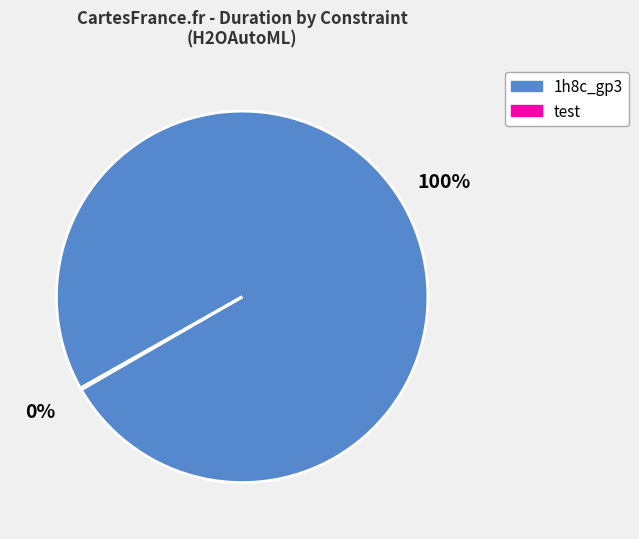

Which slice represents more than half of the pie?

1h8c_gp3